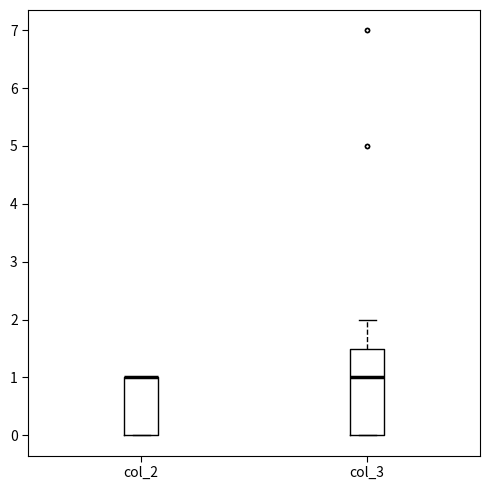

Reading left to right, transcribe this box plot: for each box, give where its median line is, the range the box spans, and where its two whiskers end, as read against the y-axis. The values are not printed on the chart, so give them approximately, as read against the axis.

col_2: median 1.0 (drawn on the box's upper edge), box 0.0 to 1.0, whiskers 0.0 to 1.0
col_3: median 1.0, box 0.0 to 1.5, whiskers 0.0 to 2.0